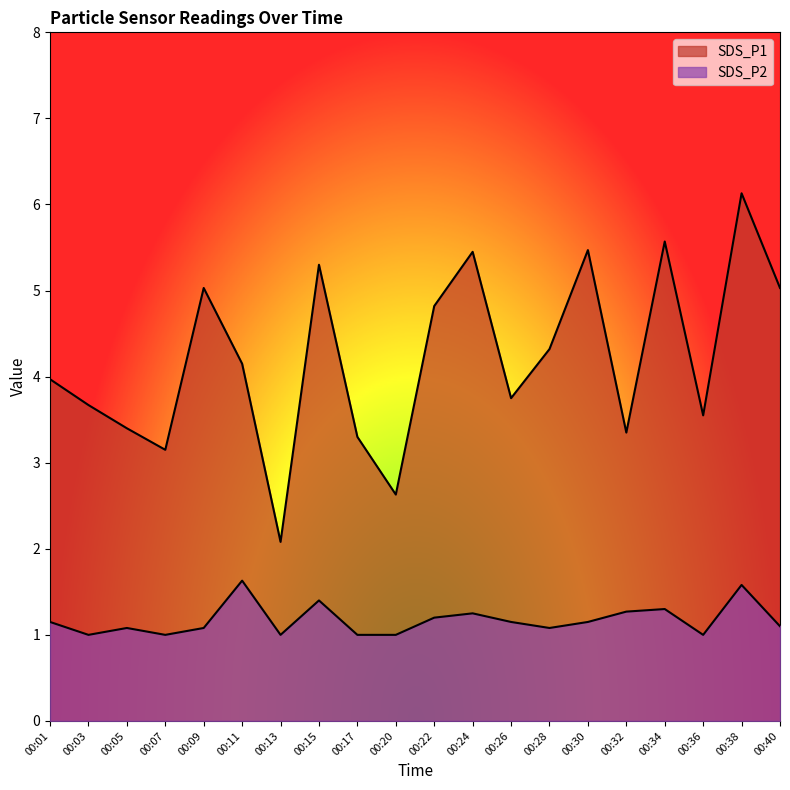

Which has a higher value, 00:40 or 00:34?

00:34